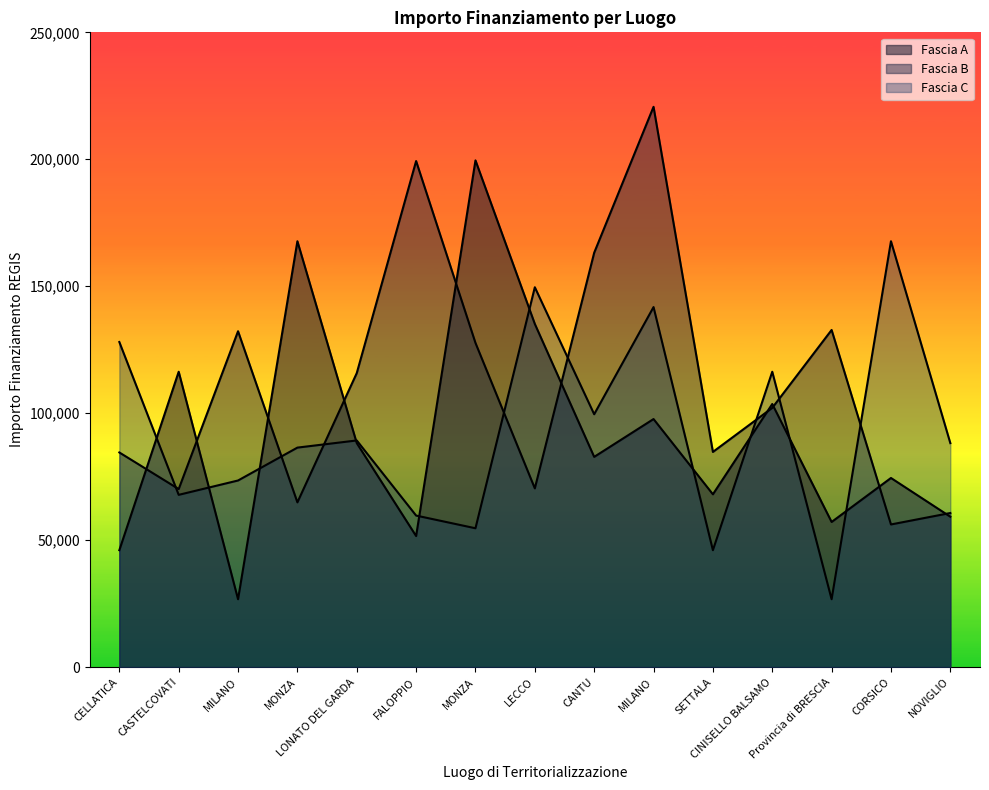

True or false: Fascia A has a value of 57160.7 at Provincia di BRESCIA.

True